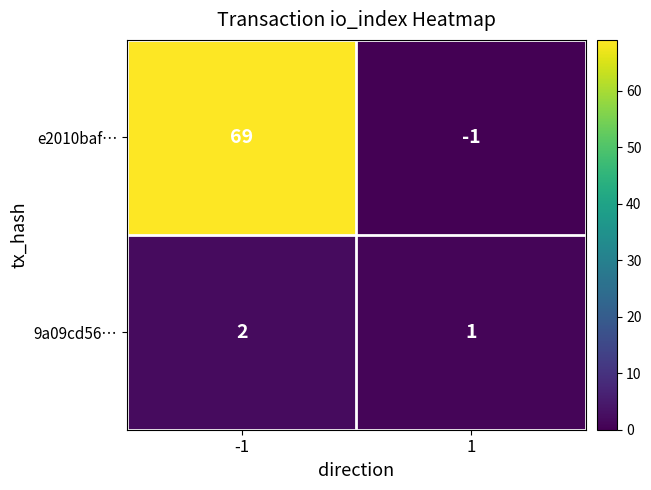

What is the maximum value for e2010baf…?

69